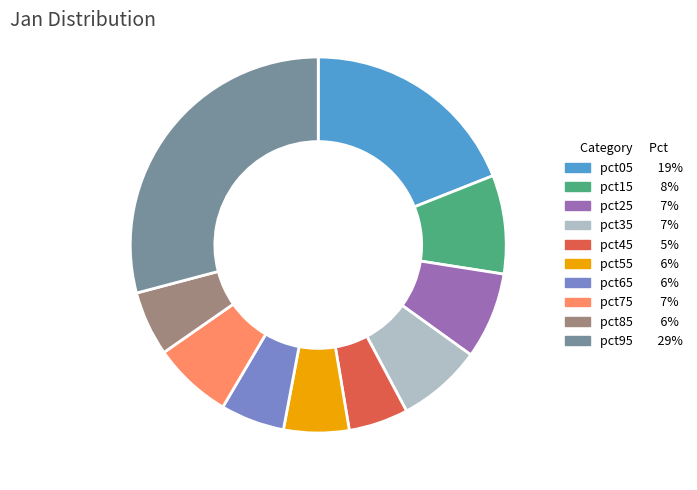

Combined, do pct95 29% and pct15 8% account for over 50%?

No